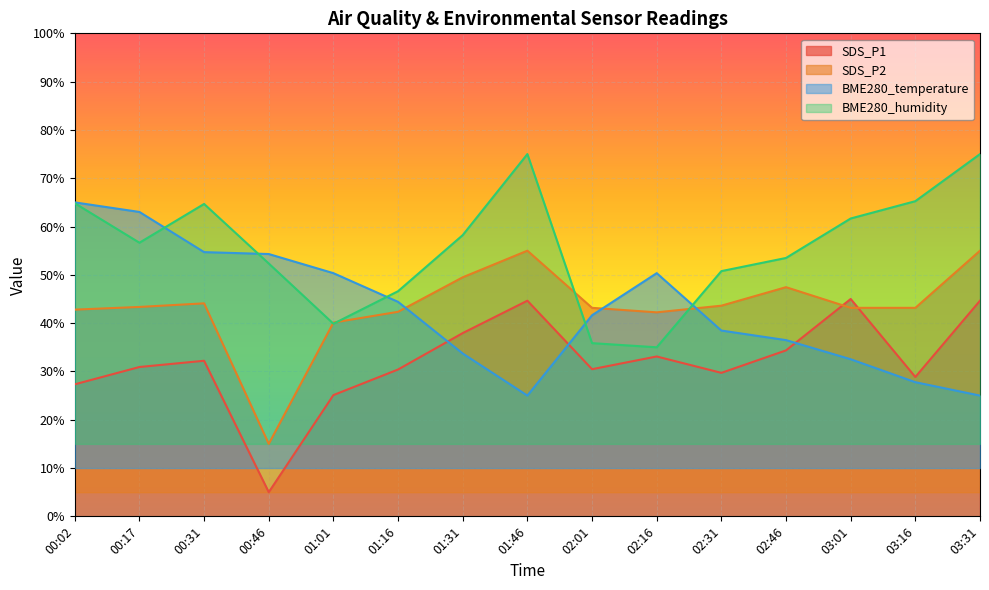

Which has a higher value, 00:46 or 02:01?

02:01